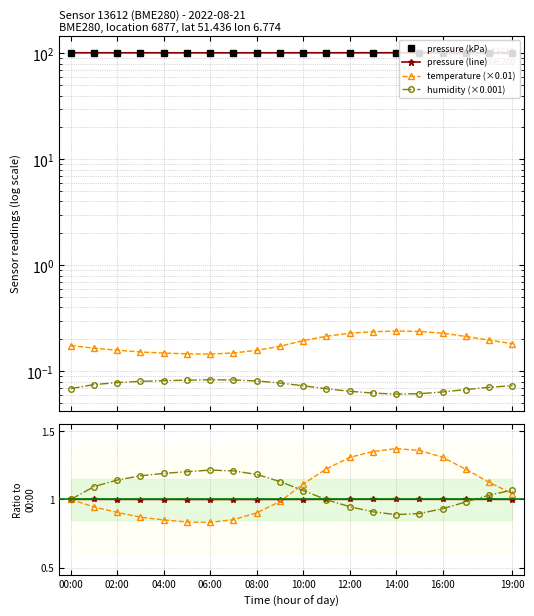

True or false: humidity and temperature cross at least once.

False